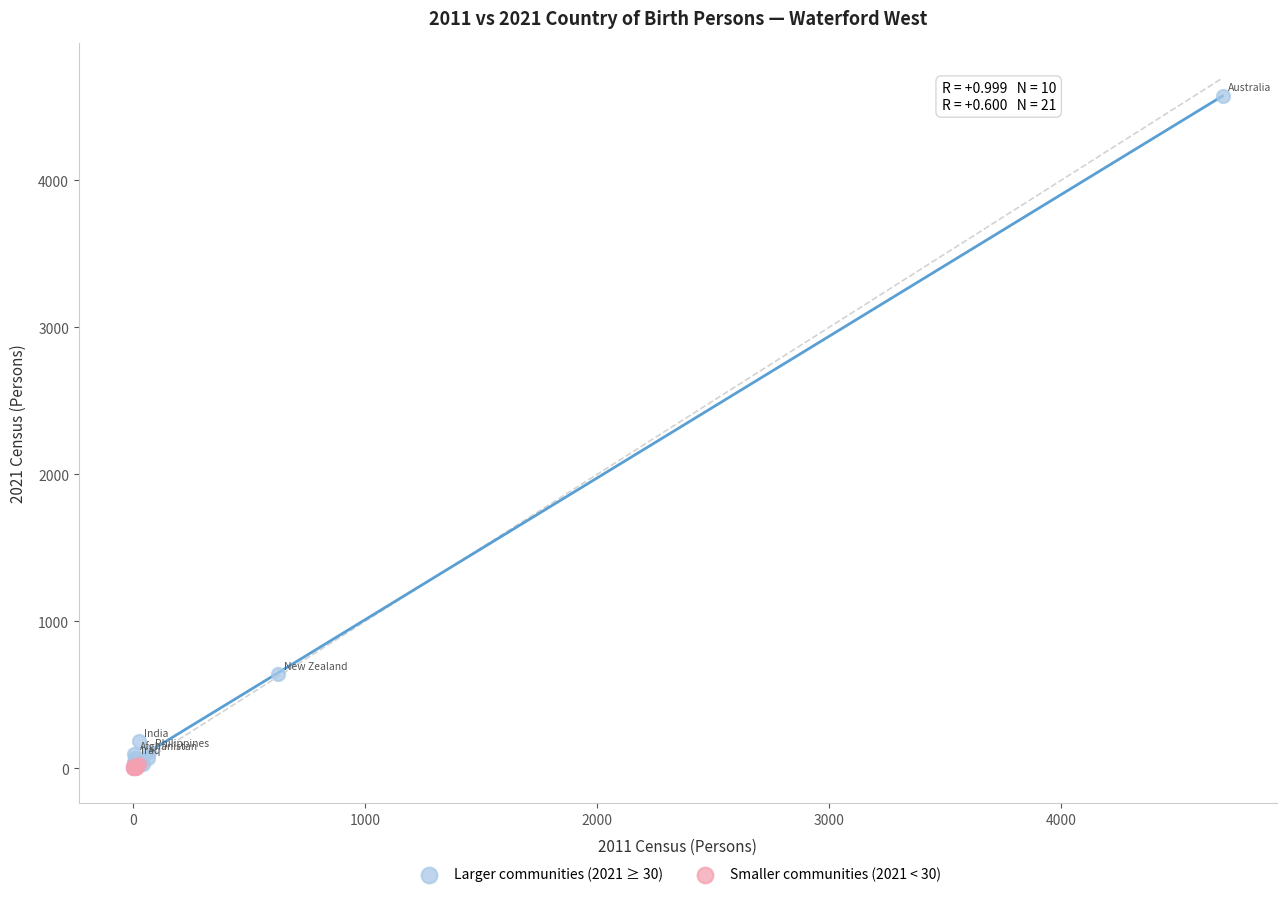

Which series has the widest spread of Y values?

Larger communities (2021 ≥ 30)